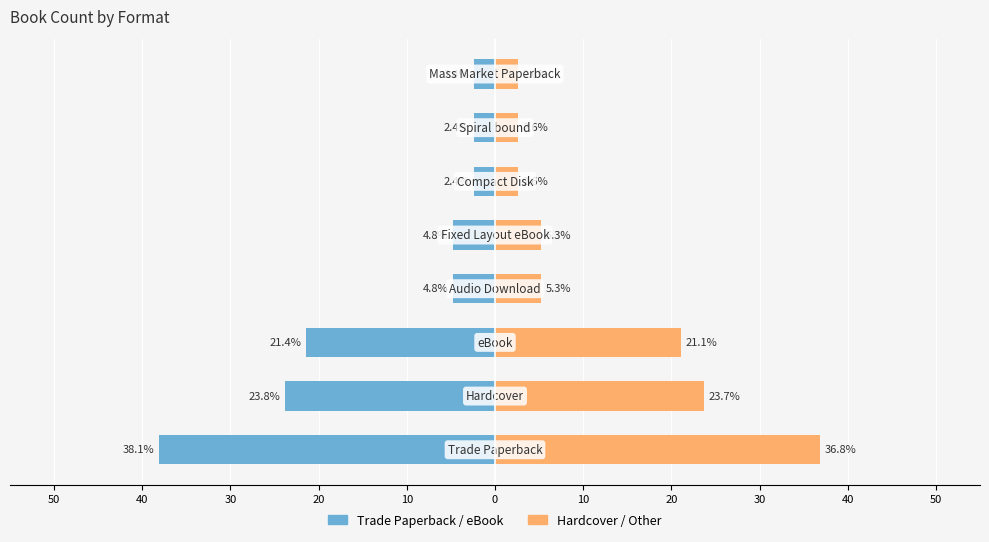

Is it true that Trade Paperback / eBook equals -21.4 at 30?

True